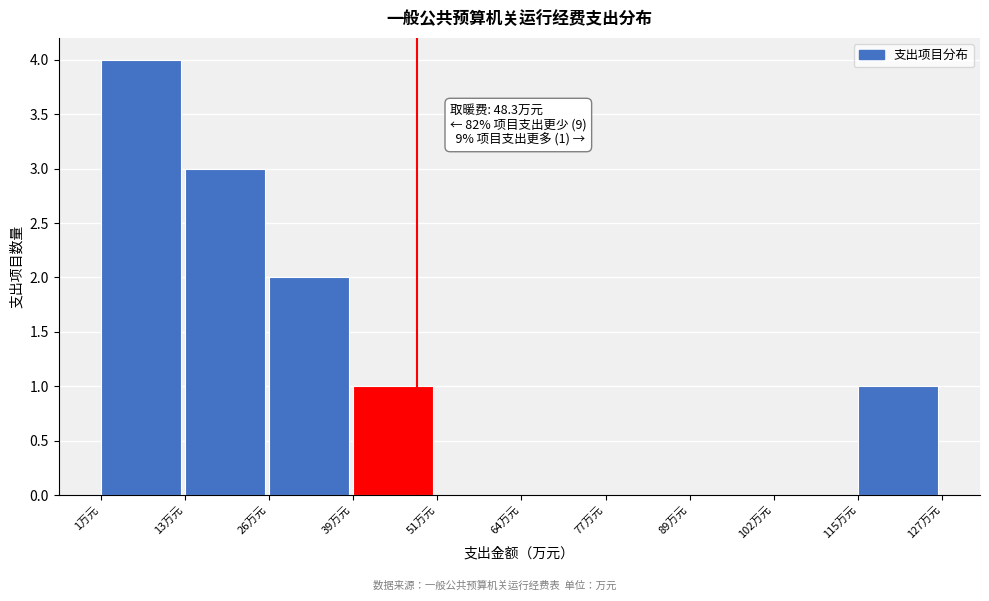

Which range on the x-axis has the tallest bar?

0 to 14